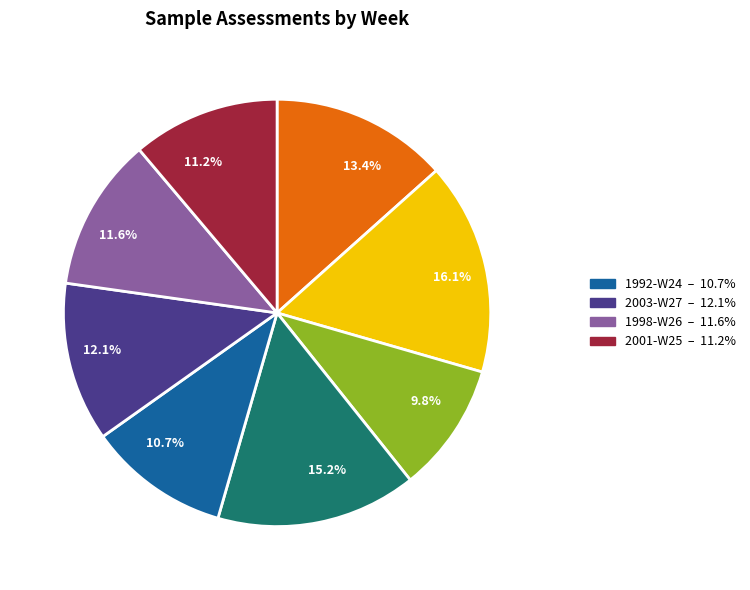

Is there any slice that represents more than half of the pie?

No